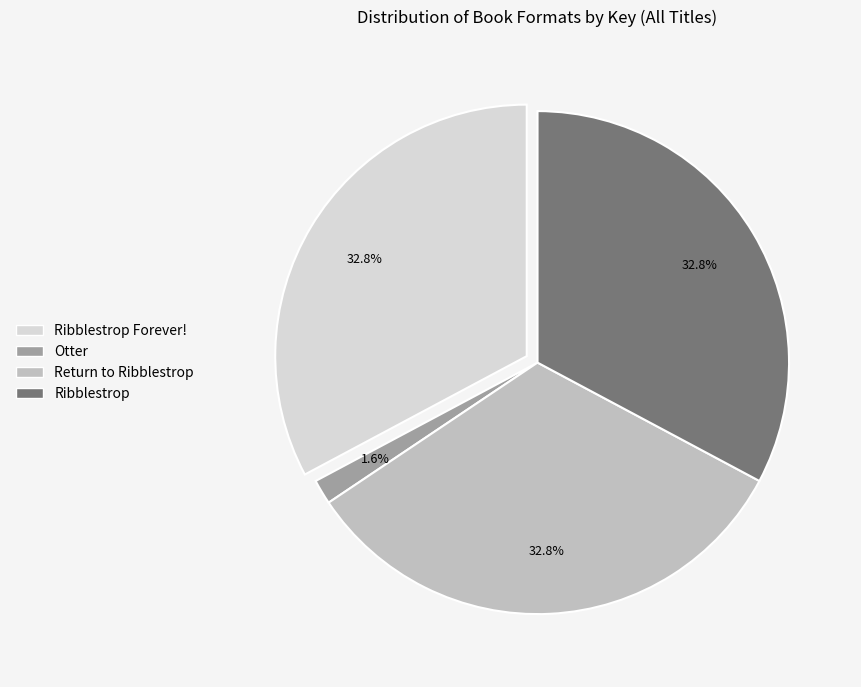

Is there any slice that represents more than half of the pie?

No